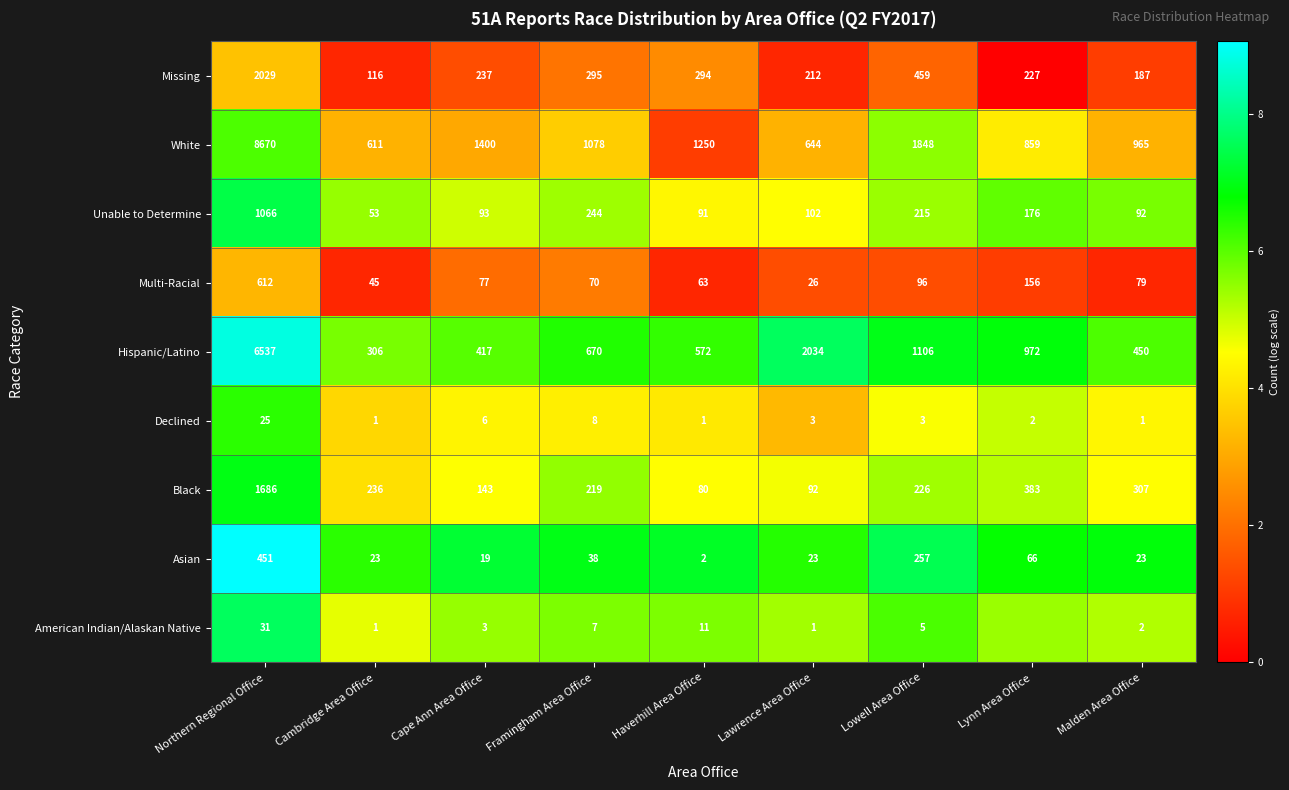

Is the value of Missing at Lynn Area Office greater than the value of Declined at Haverhill Area Office?

Yes